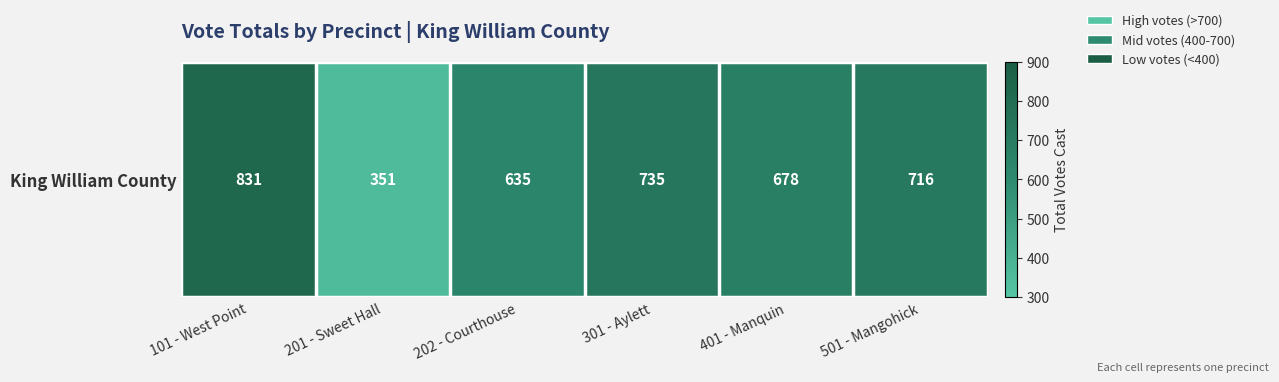

What is the average value?

658